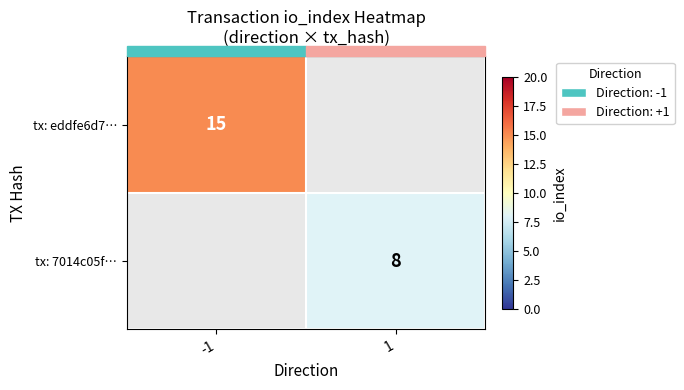

Which category has the lowest value across all series?

1